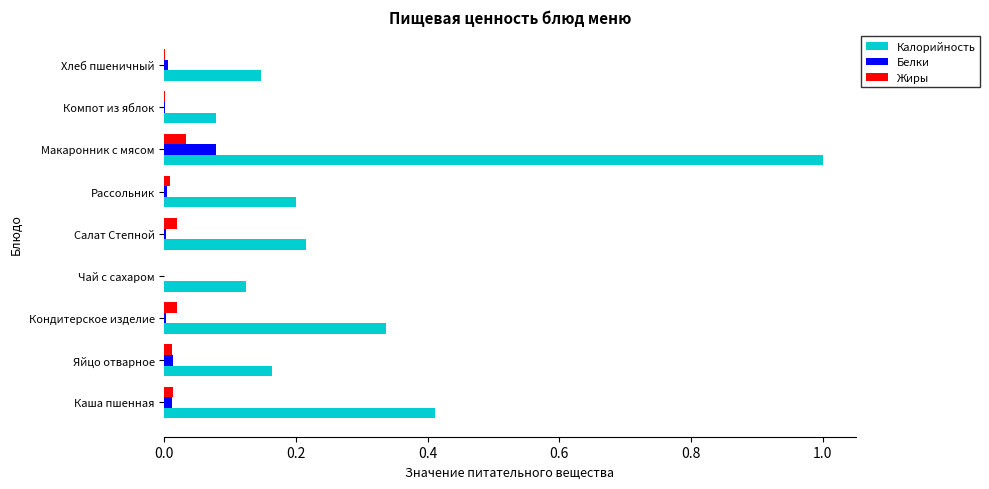

Which category has the highest value in the Белки series?

Макаронник с мясом